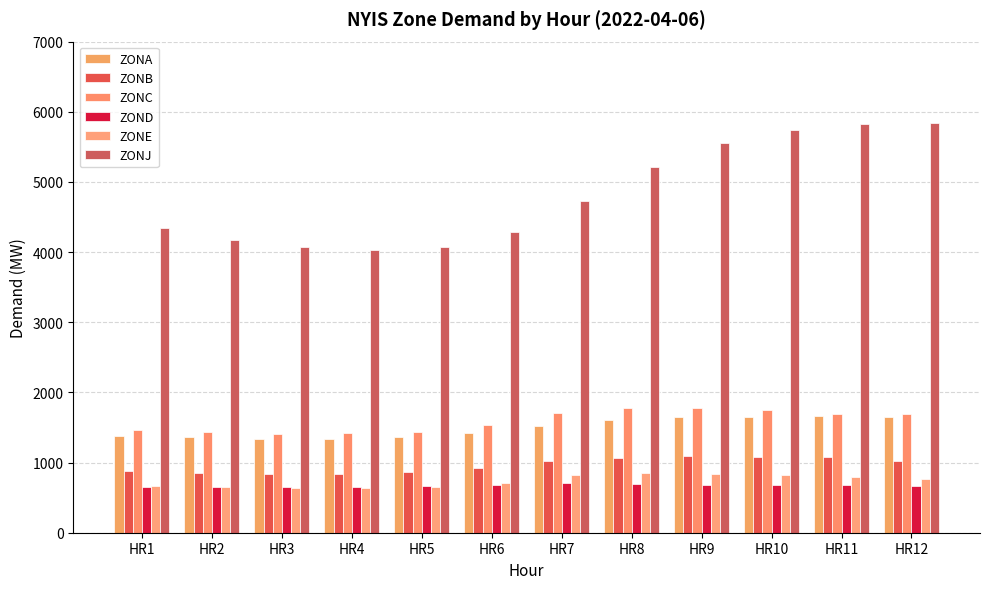

Reading left to right, transcribe all the data shown in this chart.

ZONA: HR1=1383	HR2=1359	HR3=1343	HR4=1336	HR5=1360	HR6=1420	HR7=1522	HR8=1608	HR9=1654	HR10=1645	HR11=1658	HR12=1653
ZONB: HR1=875	HR2=852	HR3=839	HR4=839	HR5=861	HR6=927	HR7=1022	HR8=1070	HR9=1089	HR10=1073	HR11=1076	HR12=1024
ZONC: HR1=1466	HR2=1436	HR3=1413	HR4=1419	HR5=1442	HR6=1538	HR7=1706	HR8=1780	HR9=1775	HR10=1754	HR11=1698	HR12=1698
ZOND: HR1=656	HR2=649	HR3=653	HR4=656	HR5=664	HR6=684	HR7=715	HR8=700	HR9=681	HR10=681	HR11=674	HR12=669
ZONE: HR1=671	HR2=649	HR3=640	HR4=631	HR5=651	HR6=714	HR7=829	HR8=849	HR9=831	HR10=828	HR11=796	HR12=770
ZONJ: HR1=4337	HR2=4170	HR3=4068	HR4=4034	HR5=4069	HR6=4285	HR7=4734	HR8=5214	HR9=5557	HR10=5741	HR11=5821	HR12=5836